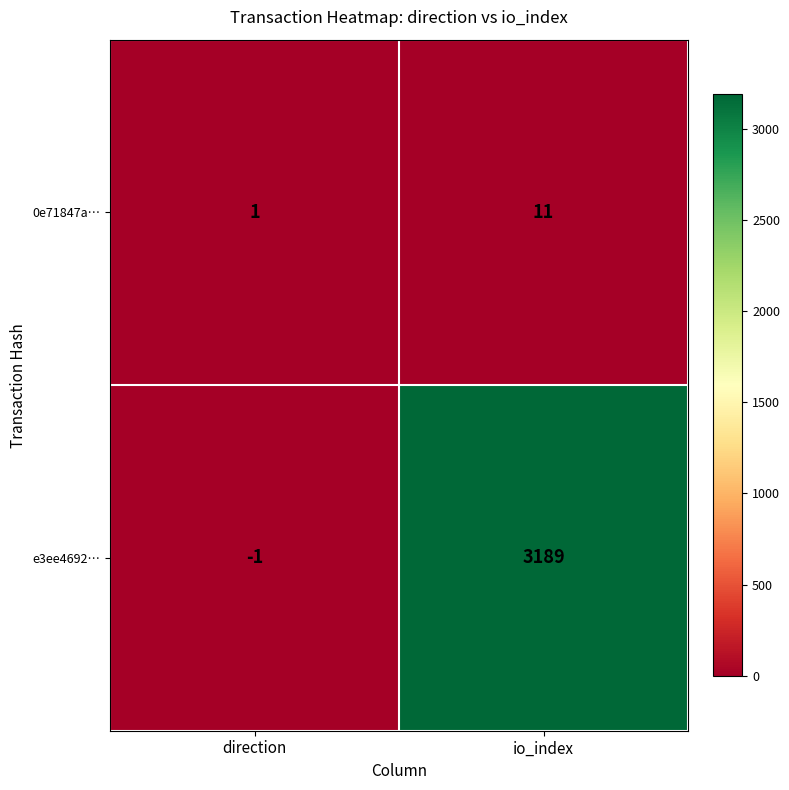

List the series in order of their overall mean, lowest first.

0e71847a…, e3ee4692…